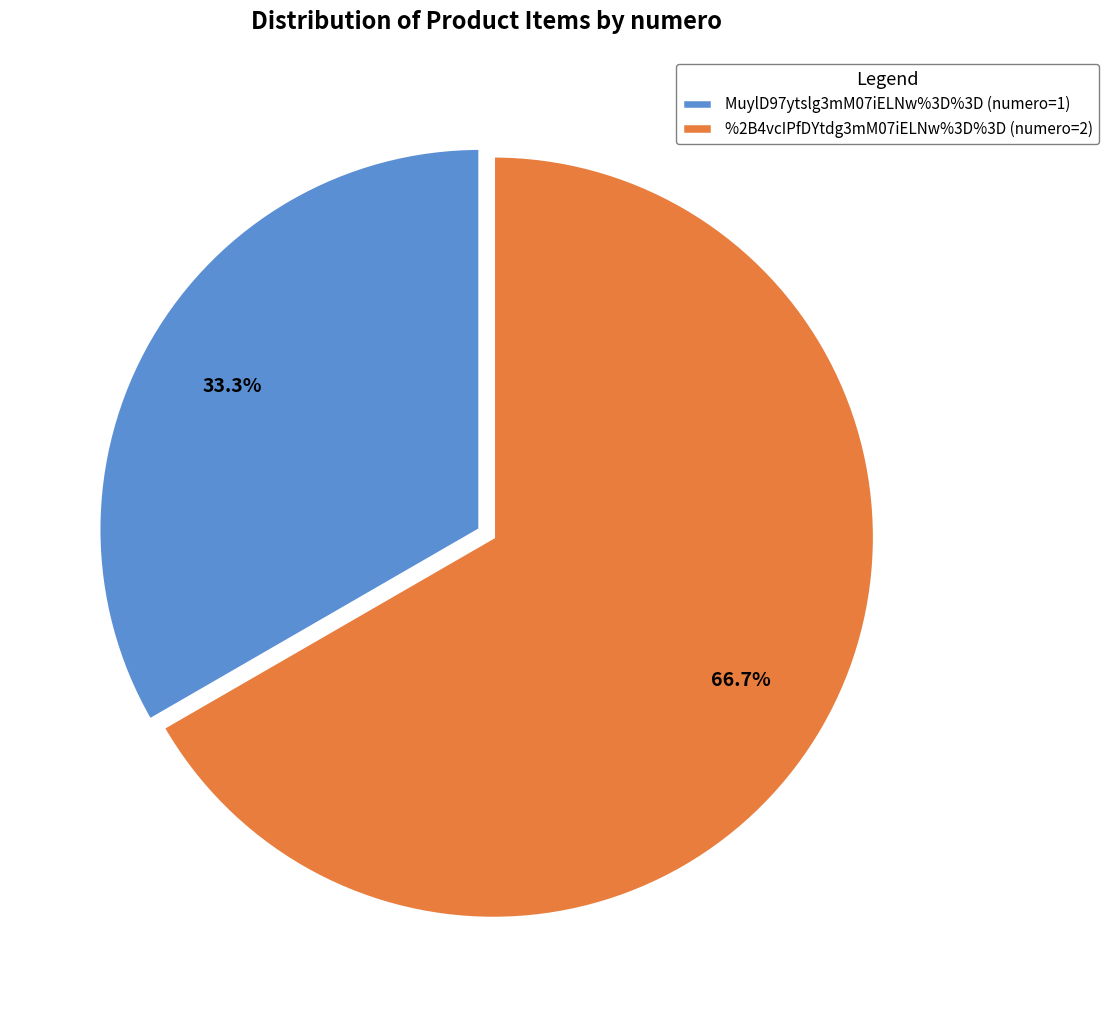

To the nearest percent, what is the combined percentage of MuylD97ytslg3mM07iELNw%3D%3D and %2B4vcIPfDYtdg3mM07iELNw%3D%3D?

100%